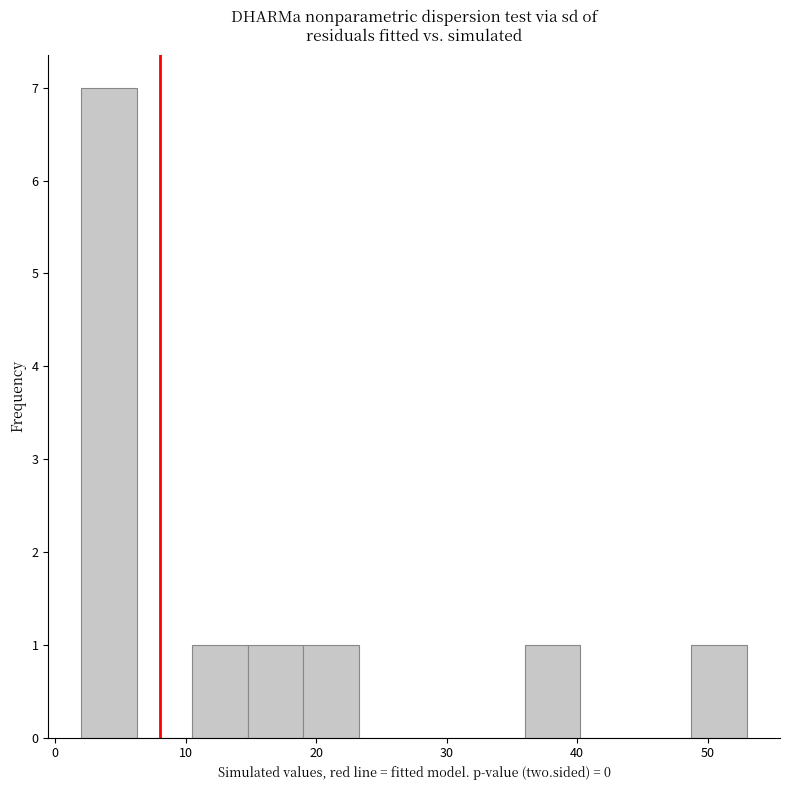

What is the height of the bar covering 15 to 19 on the x-axis? Neither the bar edges nor the heights are printed on the chart, so give them approximately, as read against the axes.

1